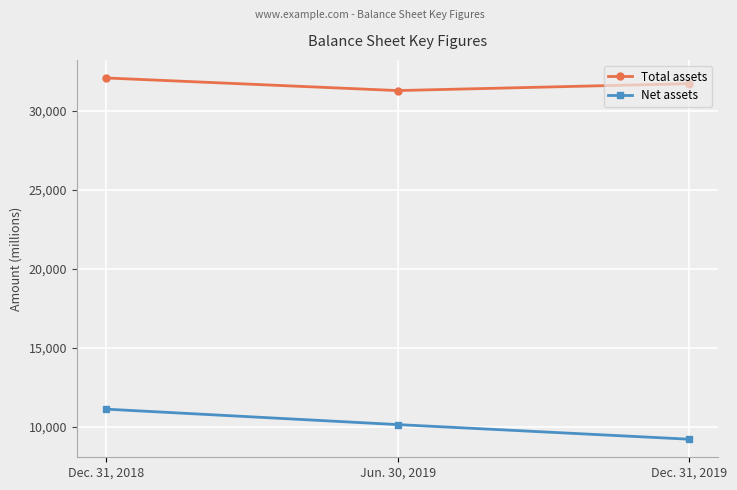

Where does the Total assets series first go above 31733?

Dec. 31, 2018